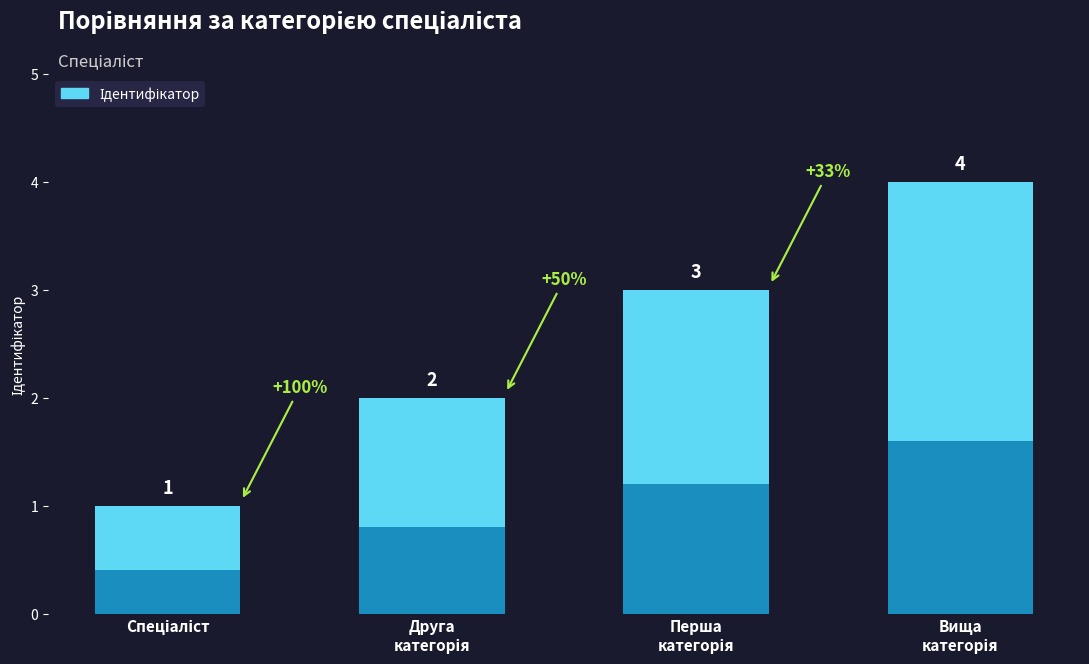

The value at Спеціаліст першої категорії is 3. True or false?

True